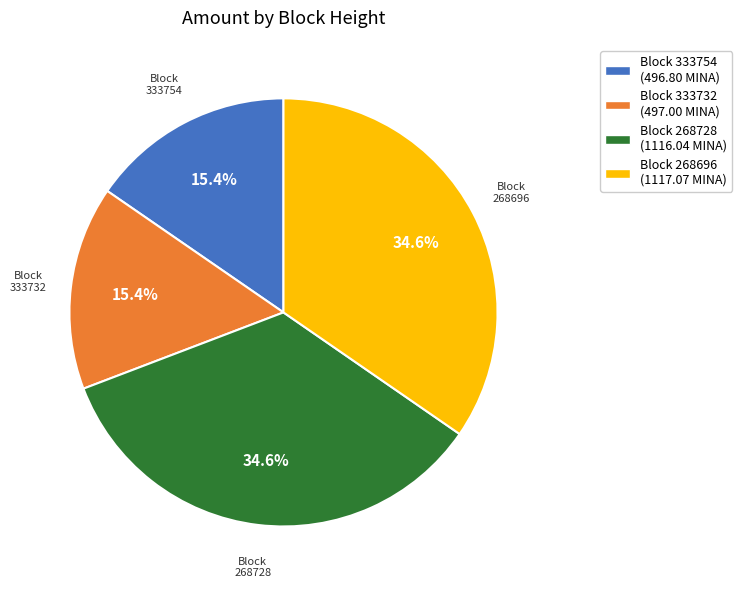

Approximately how many times larger is the value at Block 333754 compared to Block 333732?

1.0